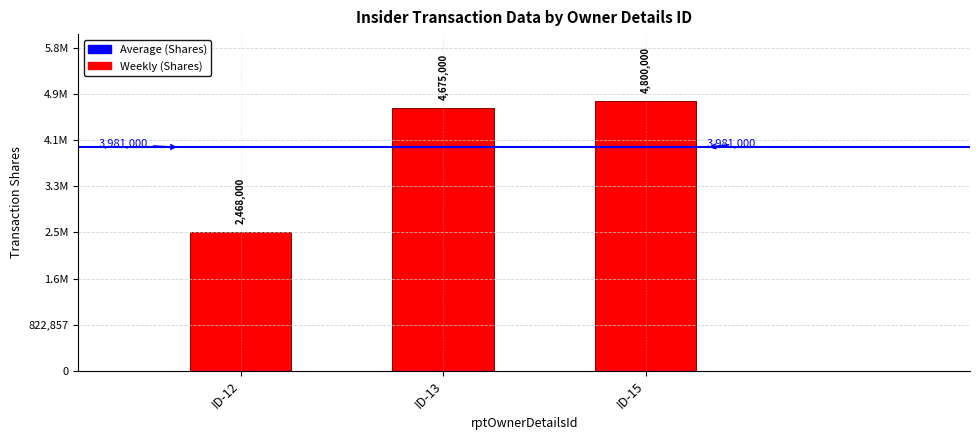

Are the bars horizontal?

No